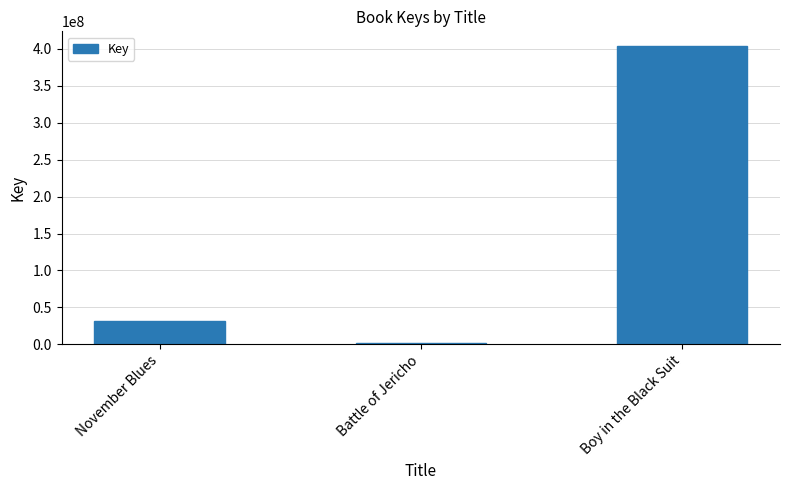

Reading right to left, extract all data points from this chart.

403687606	1908095	31703481